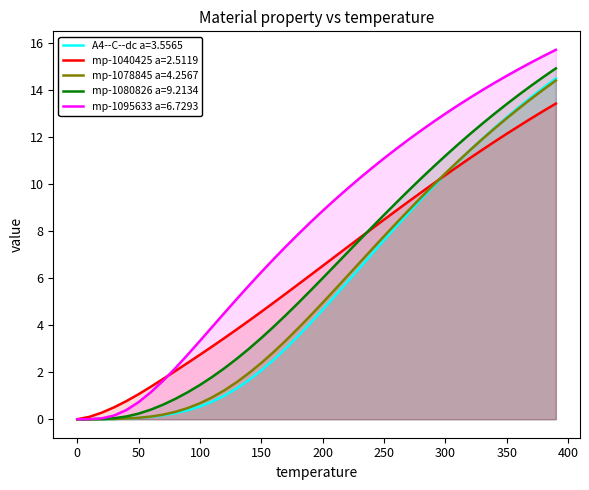

At how many categories does at least one series exceed 8?

21